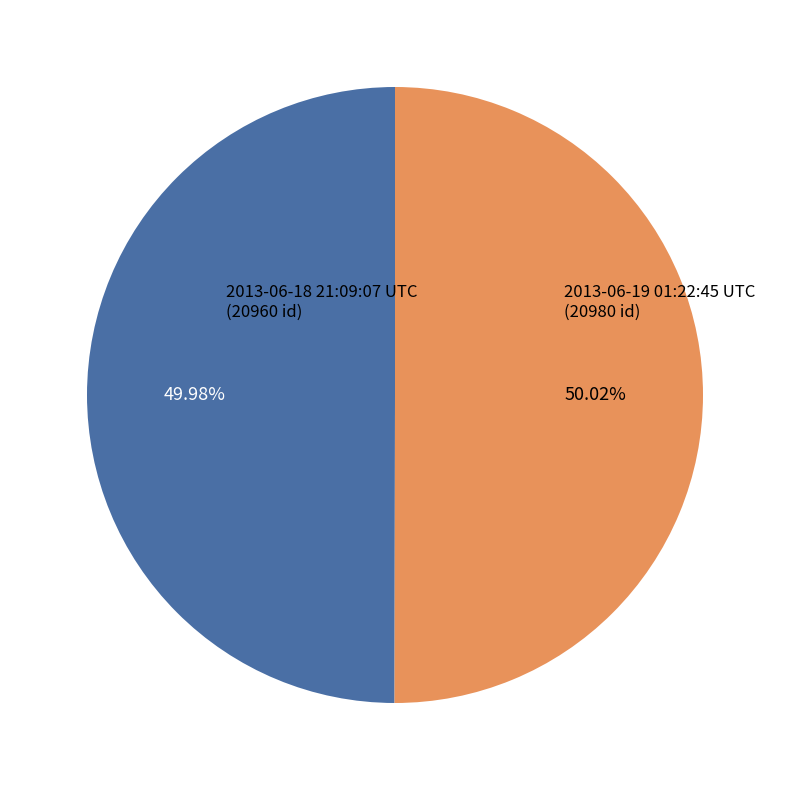

Does any single category account for the majority?

Yes